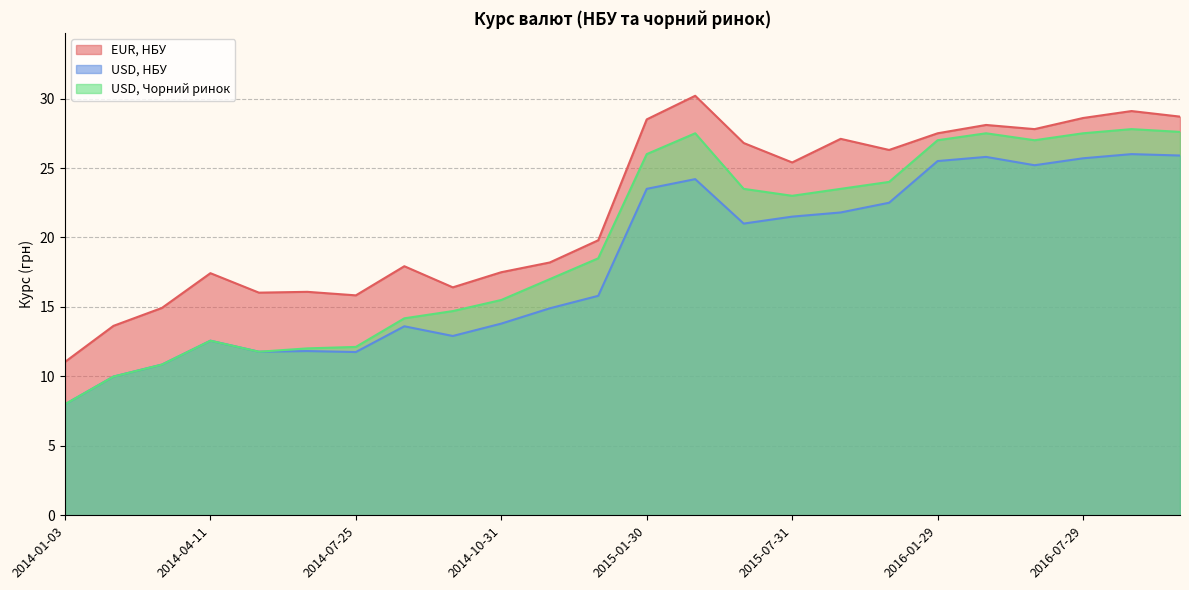

How many lines are shown in the chart?

3